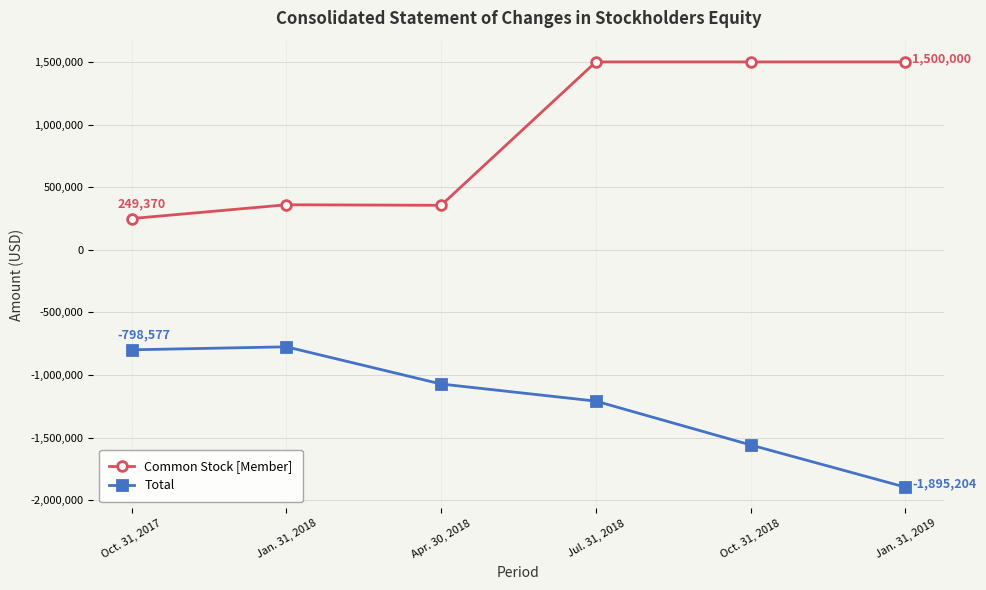

Read the Total value at Jan. 31, 2018, to the nearest 50.

-774750